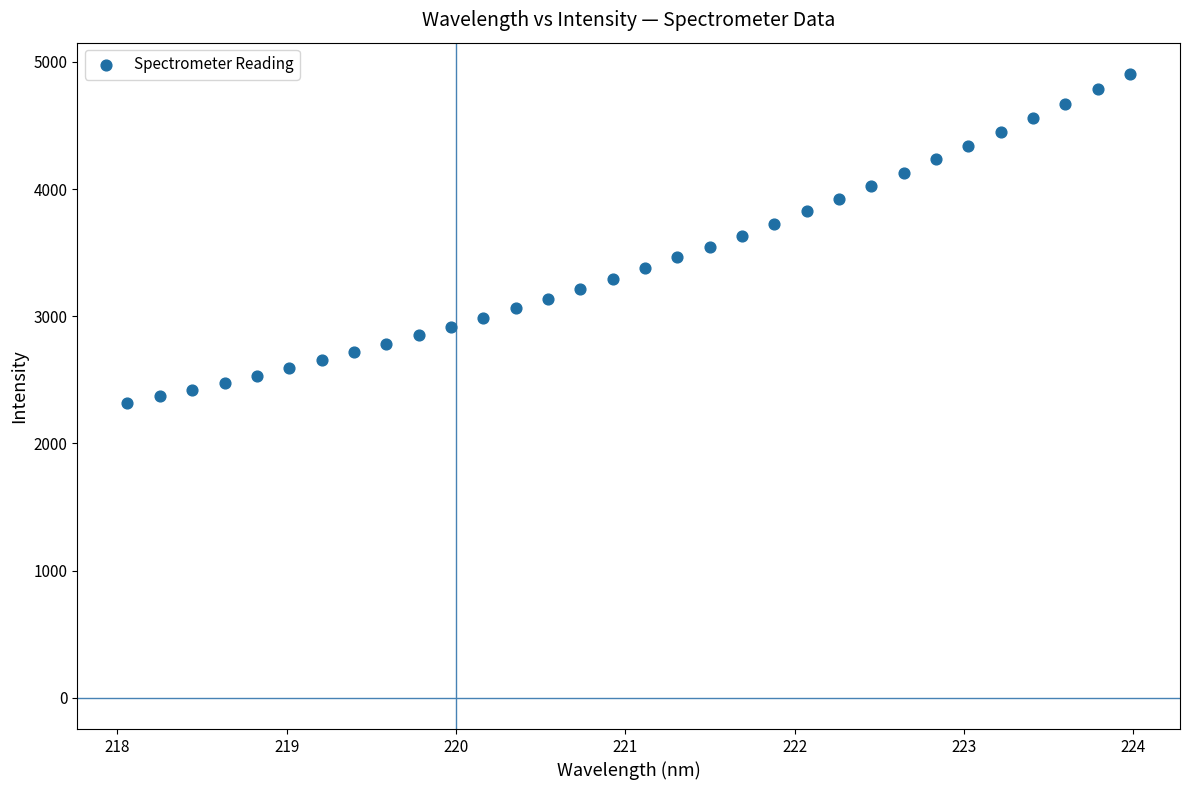

What is the range of Y values (max minus min)?

2585.3